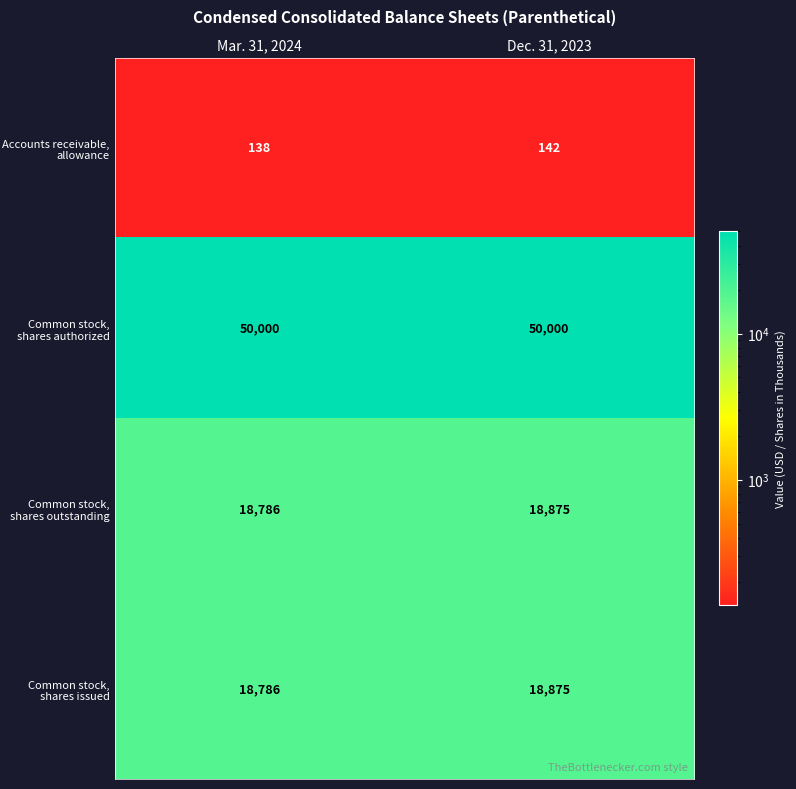

What is the sum of all Accounts receivable, allowance values?

280